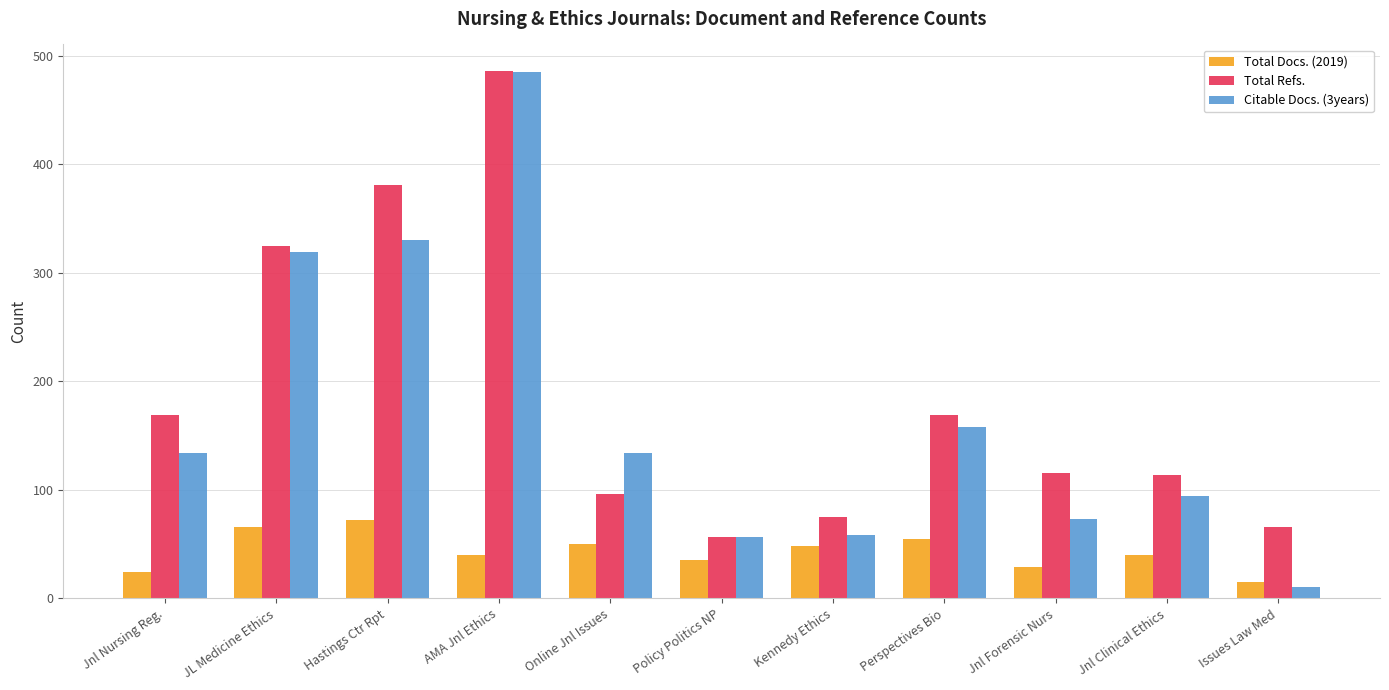

Where does the Total Refs. series first go above 115?

Jnl Nursing Reg.